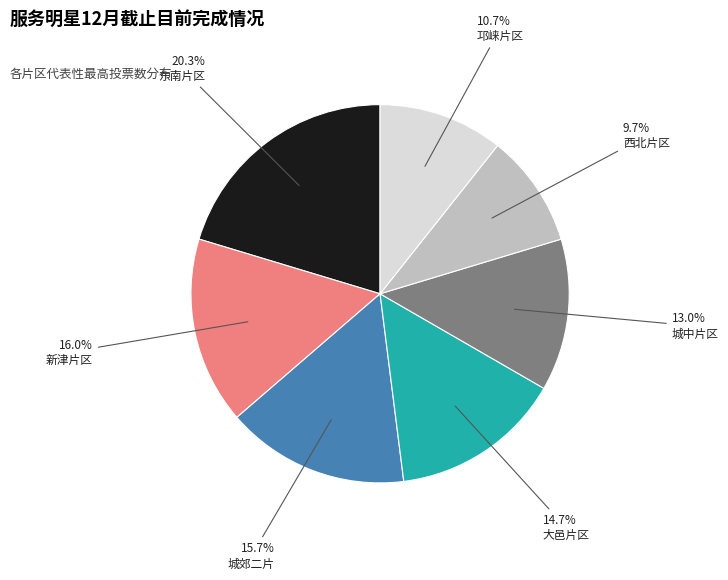

Is there any slice that represents more than half of the pie?

No